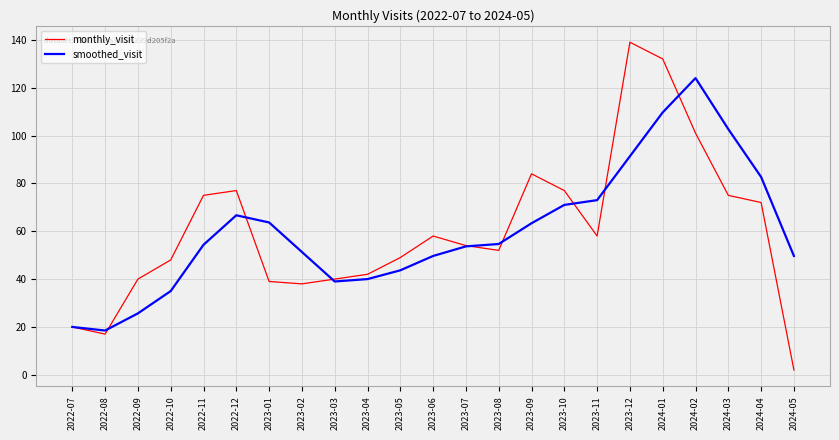

What are all the series names shown in the legend?

monthly_visit, smoothed_visit